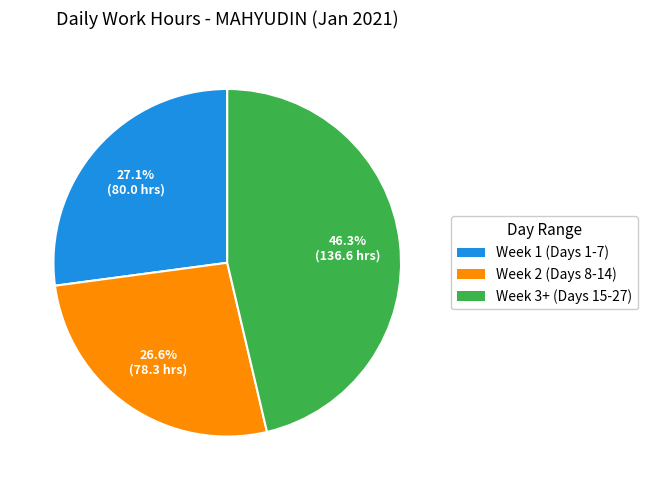

Is the sum of Week 3+ (Days 15-27) and Week 1 (Days 1-7) greater than half?

Yes